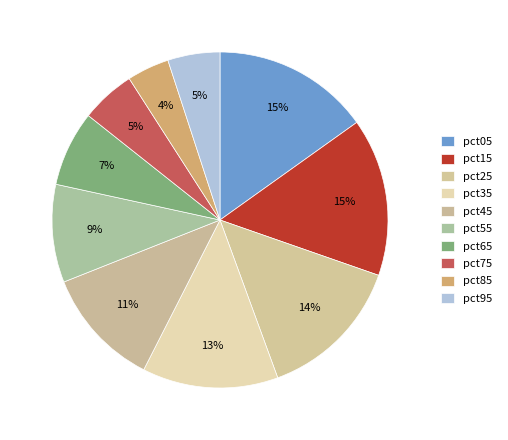

Rank the categories by value from lowest to highest.

pct85, pct95, pct75, pct65, pct55, pct45, pct35, pct25, pct05, pct15